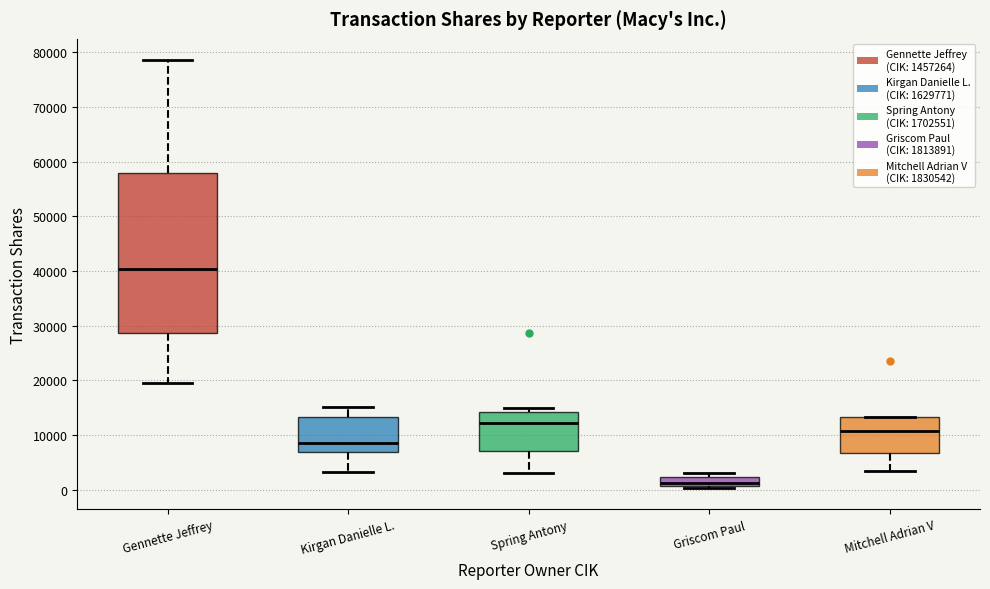

Reading left to right, read every box against the y-axis: the position of its median line, the range the box covers, and the ends of its whiskers. The values are not printed on the chart, so give them approximately, as read against the axis.

Gennette Jeffrey: median 40000, box 29000 to 58000, whiskers 20000 to 79000
Kirgan Danielle L.: median 9000, box 7000 to 13000, whiskers 3000 to 15000
Spring Antony: median 12000, box 7000 to 14000, whiskers 3000 to 15000
Griscom Paul: median 1000 (just above the box's lower edge), box 1000 to 2000, whiskers 0 to 3000
Mitchell Adrian V: median 11000, box 7000 to 13000, whiskers 3000 to 13000